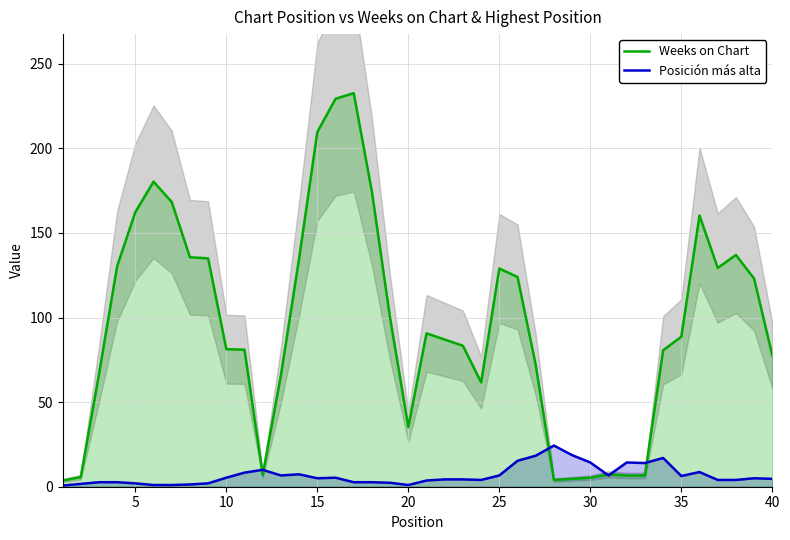

How many interior local valleys does the Posición más alta series have?

7